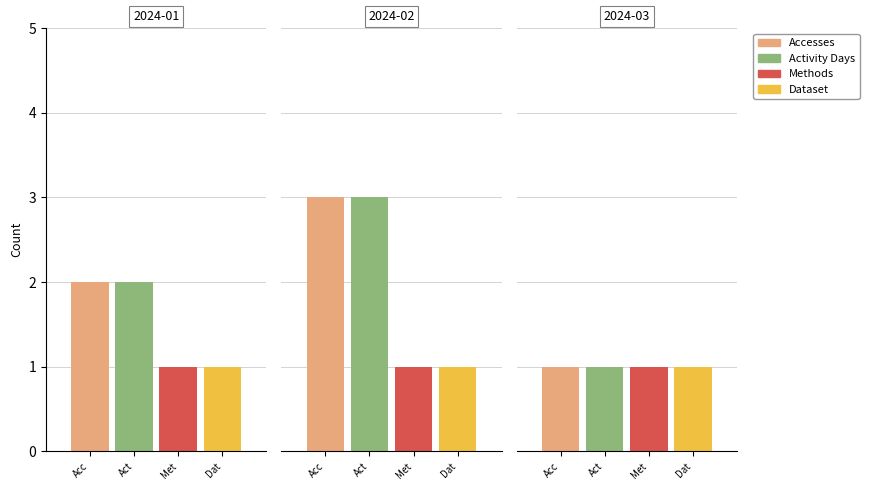

What is the sum of the Methods values at 2024-03-01 and 2024-01-01?

2